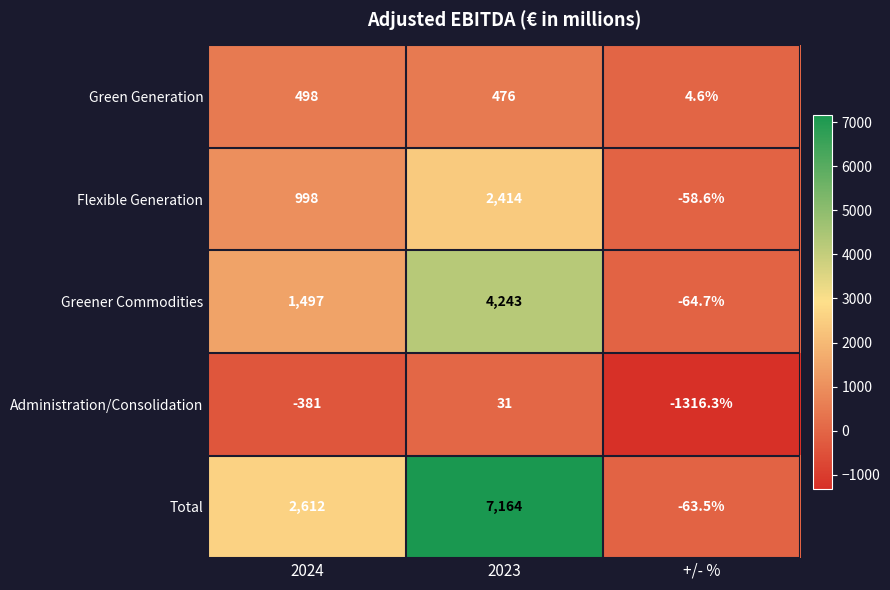

What is the difference between the maximum and second lowest values in the Total series?

4552.0